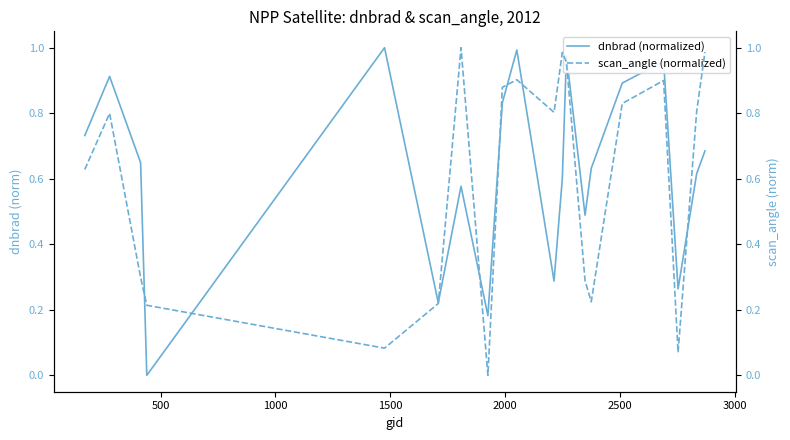

What is the highest value of the scan_angle (normalized) series?

1.0